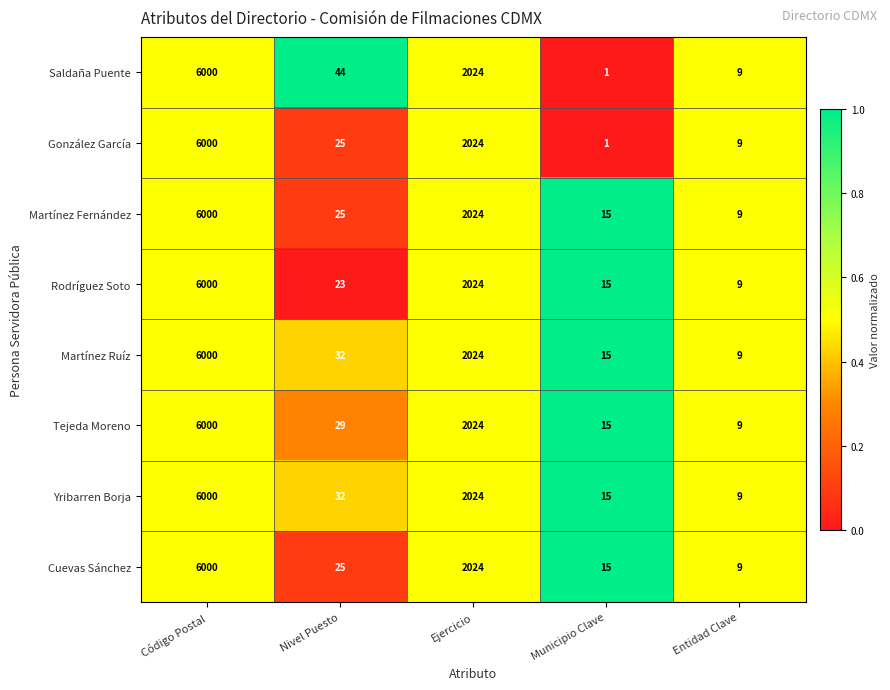

List the labels in order of Yribarren Borja value, largest first.

Código Postal, Ejercicio, Nivel Puesto, Municipio Clave, Entidad Clave